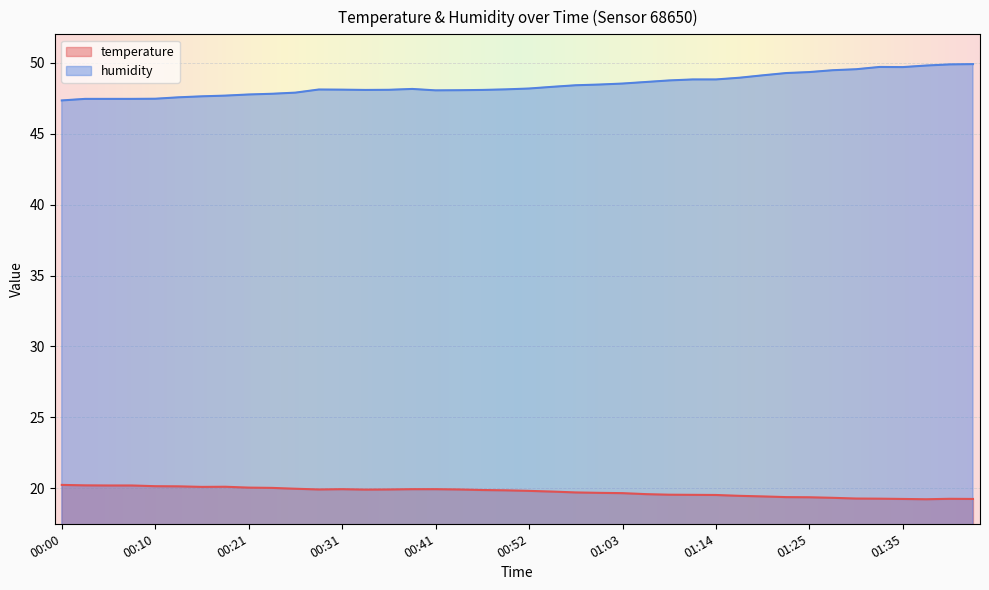

What is the sum of the humidity values at 00:31 and 00:39?

96.2